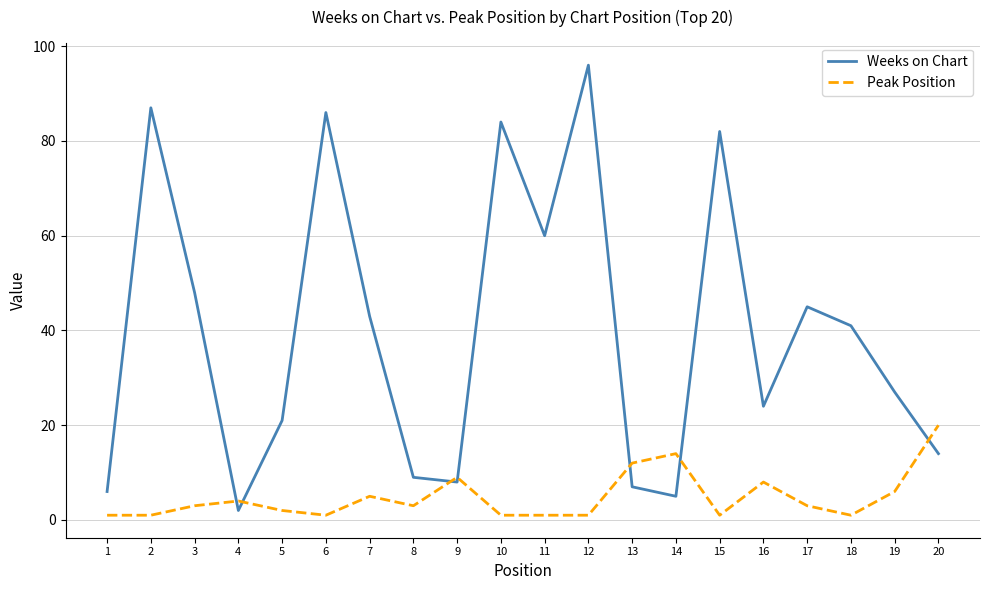

How many times do Peak Position and Weeks on Chart cross each other?

7